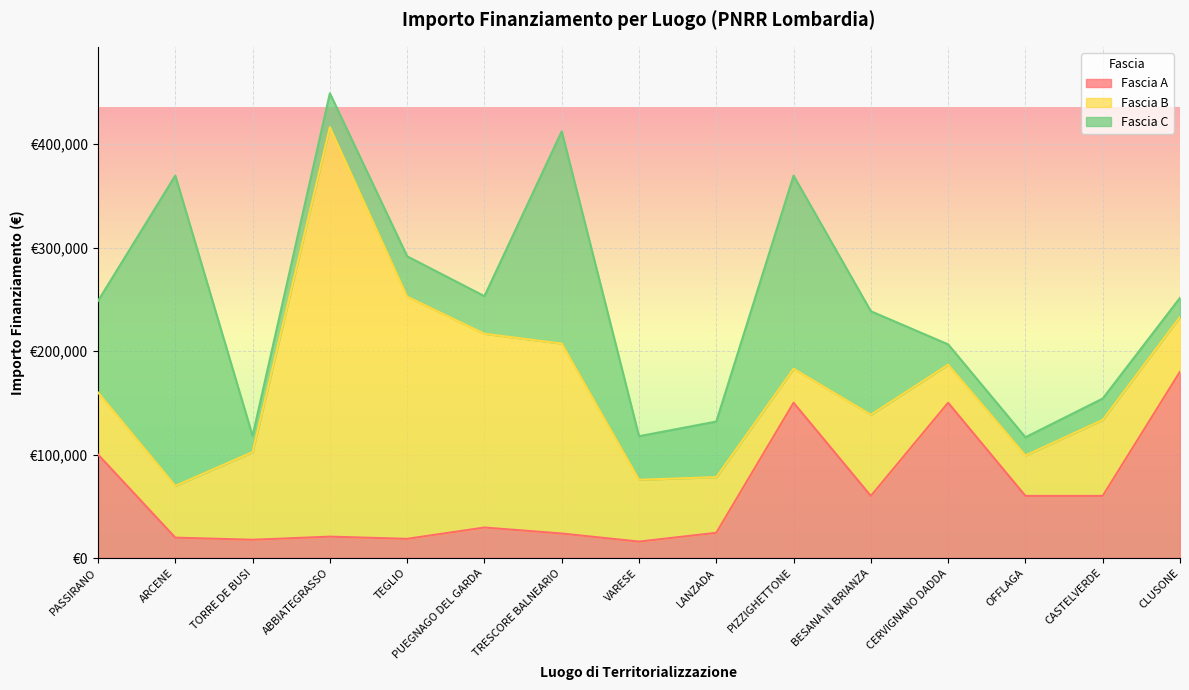

What is the approximate value of Fascia B at CASTELVERDE?

73440.0